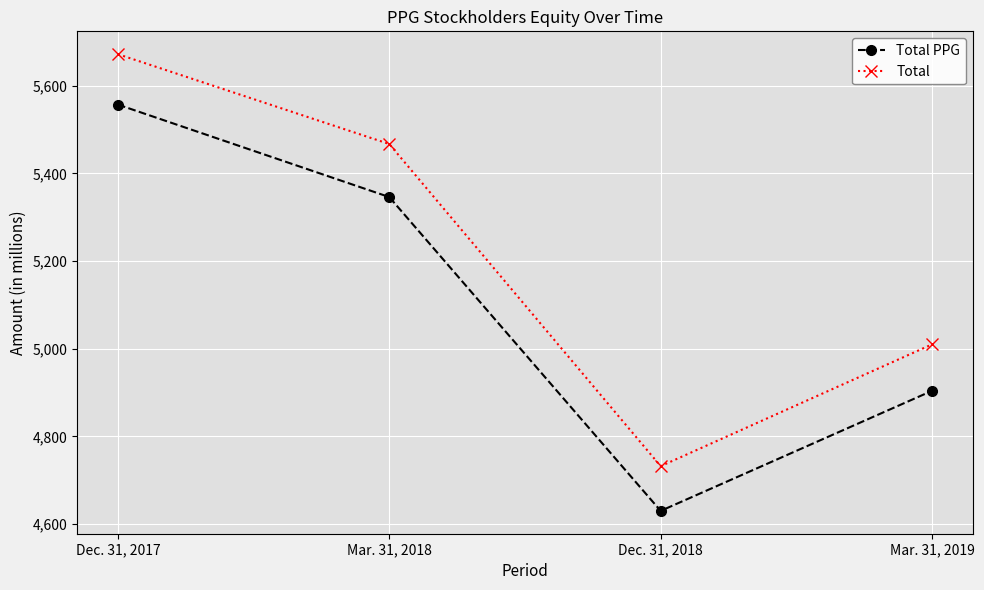

True or false: Total and Total PPG intersect in this chart.

False